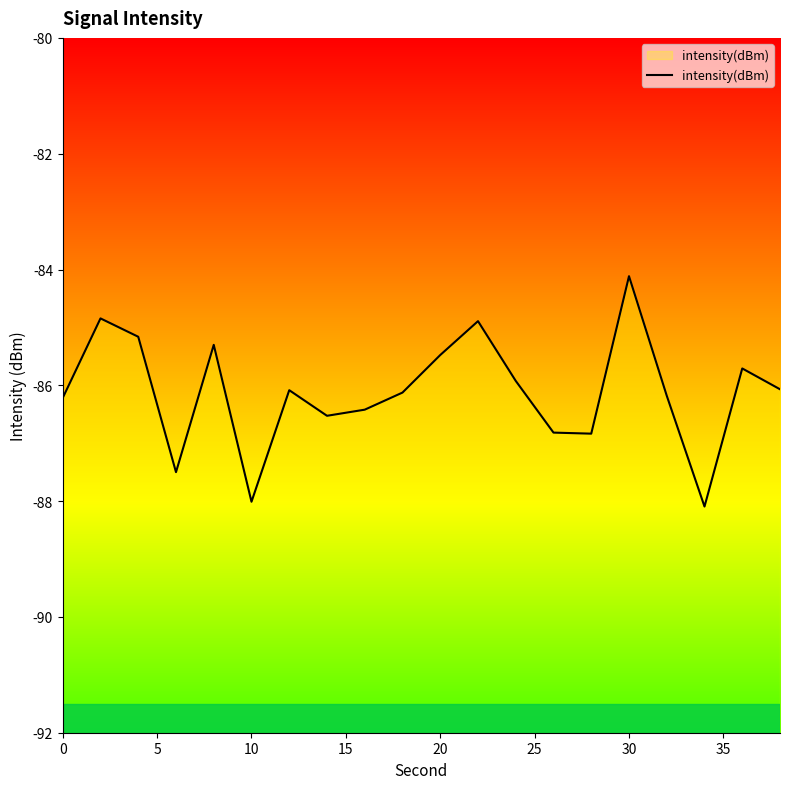

At which category does the chart reach its peak across all series?

30